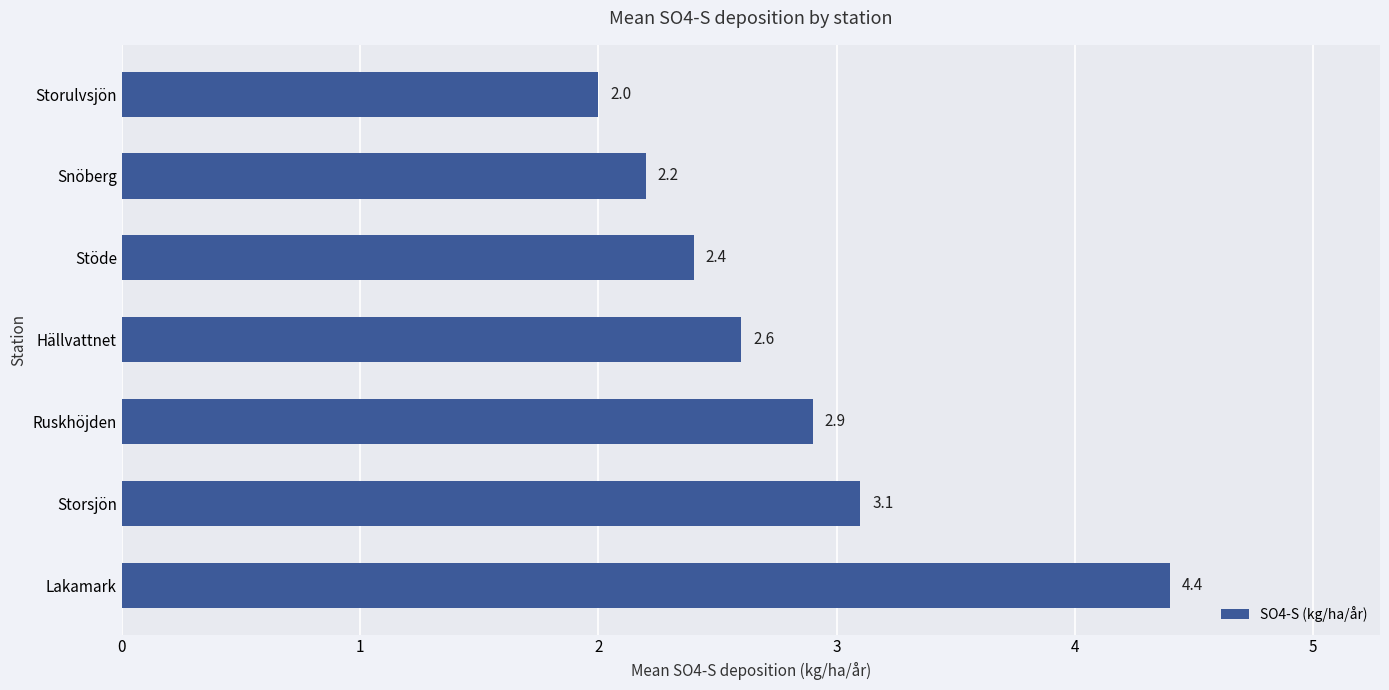

Is it true that the value at Hällvattnet is 2.6?

True